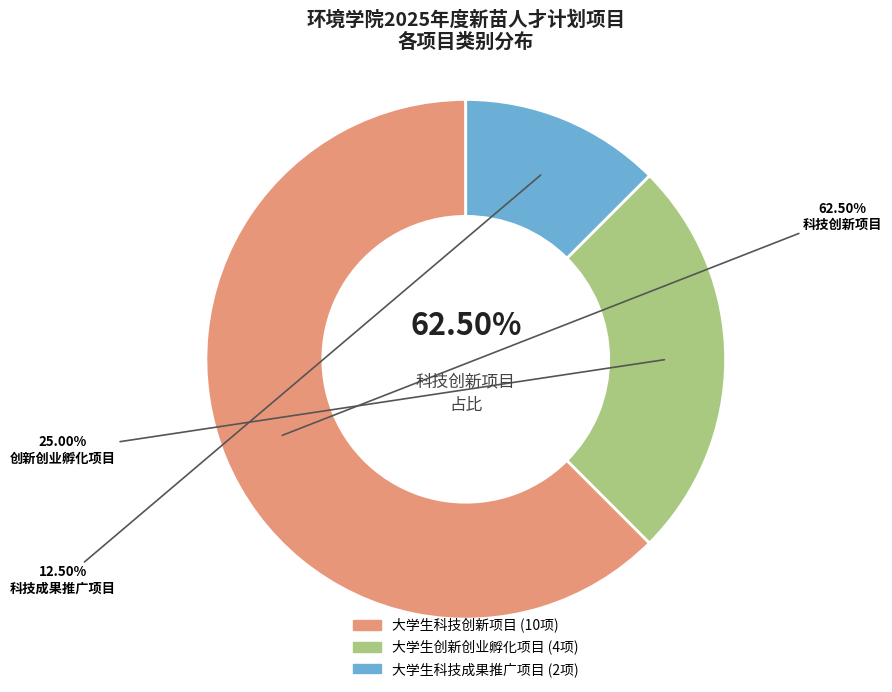

To the nearest percent, what percentage of the pie is 大学生科技成果推广项目?

12%